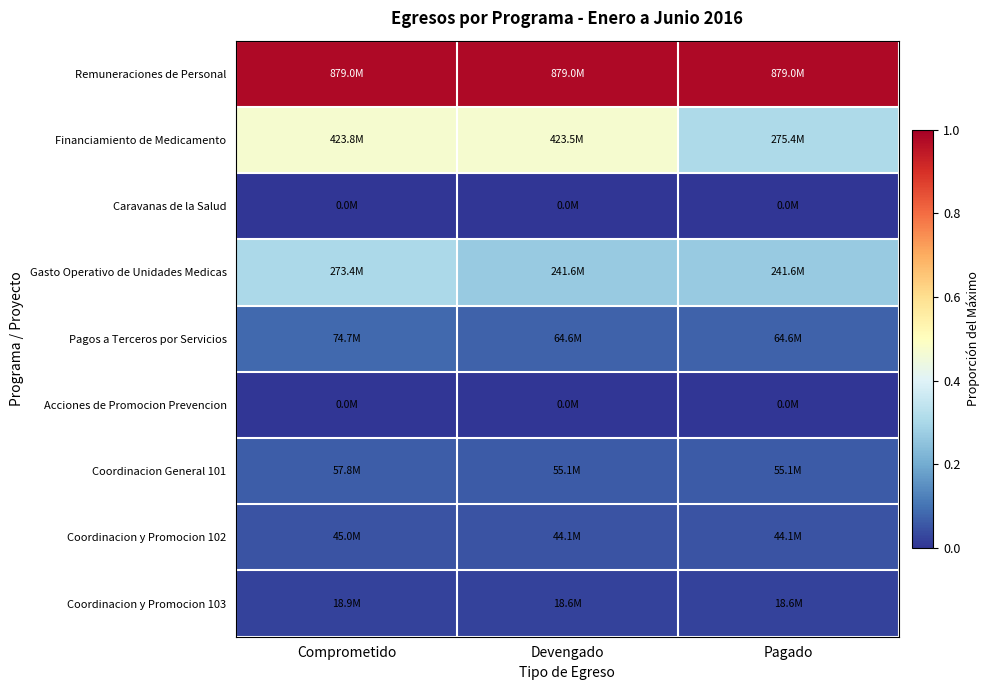

Between Devengado and Comprometido, which is larger?

Devengado